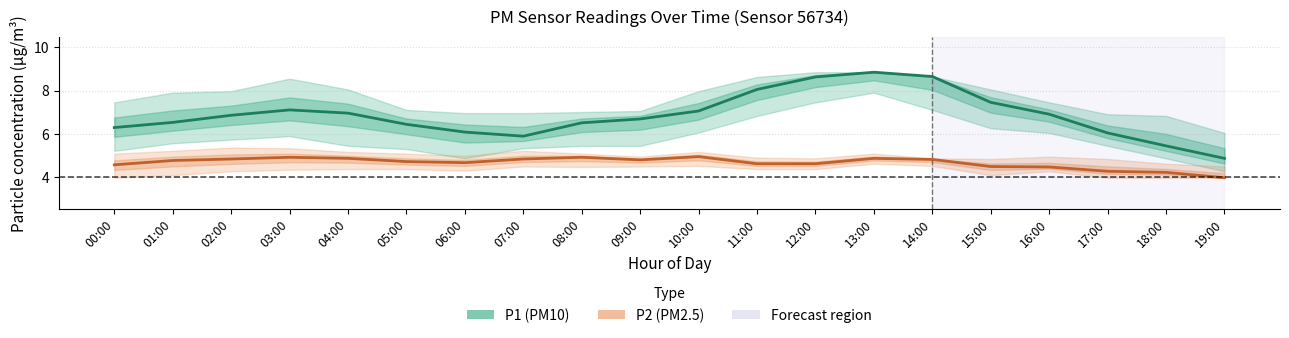

Reading left to right, extract all data points from this chart.

P1 (PM10): 00:00=6.3	01:00=6.5	02:00=6.8	03:00=7.1	04:00=7.0	05:00=6.4	06:00=6.1	07:00=5.9	08:00=6.5	09:00=6.7	10:00=7.0	11:00=8.1	12:00=8.6	13:00=8.8	14:00=8.7	15:00=7.5	16:00=6.9	17:00=6.0	18:00=5.4	19:00=4.8
P2 (PM2.5): 00:00=4.5	01:00=4.8	02:00=4.8	03:00=4.9	04:00=4.8	05:00=4.7	06:00=4.7	07:00=4.8	08:00=4.9	09:00=4.8	10:00=4.9	11:00=4.6	12:00=4.6	13:00=4.8	14:00=4.8	15:00=4.5	16:00=4.5	17:00=4.2	18:00=4.2	19:00=4.0